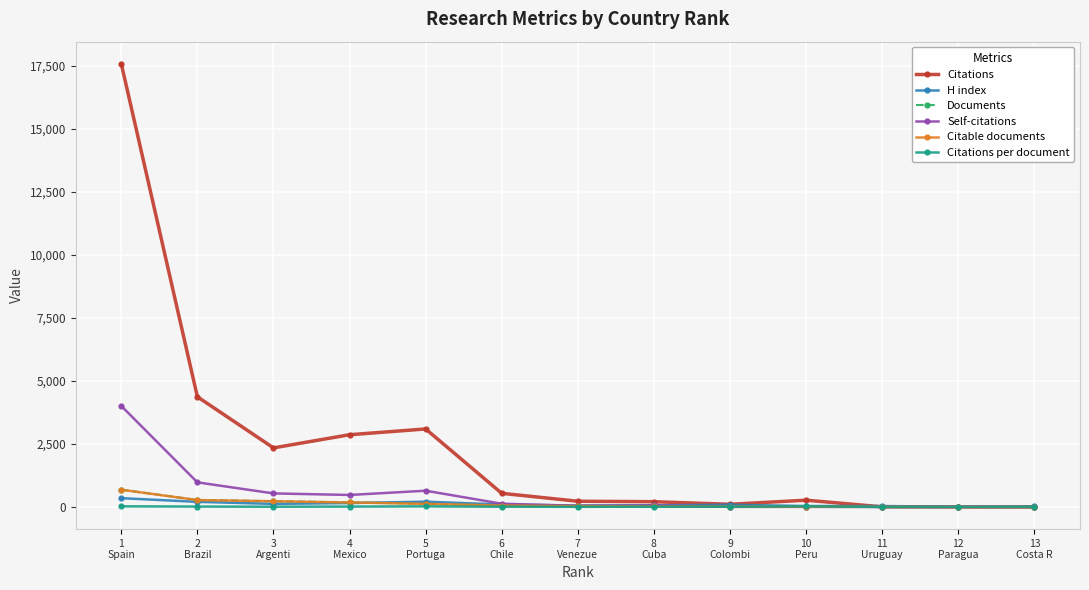

Which series has the largest total across all categories?

Citations